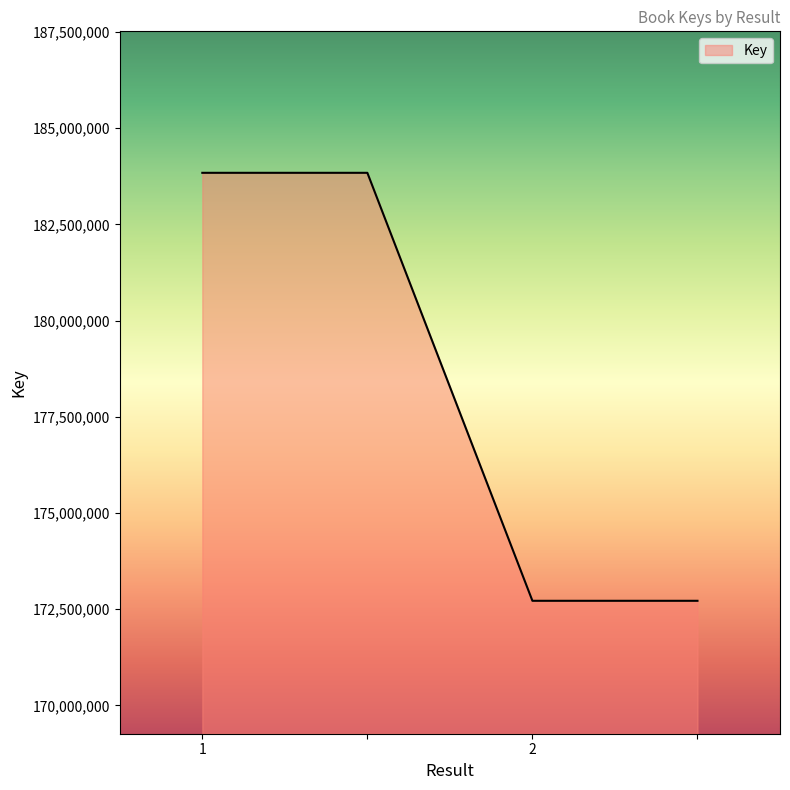

What is the difference between the maximum and minimum values?

11122267